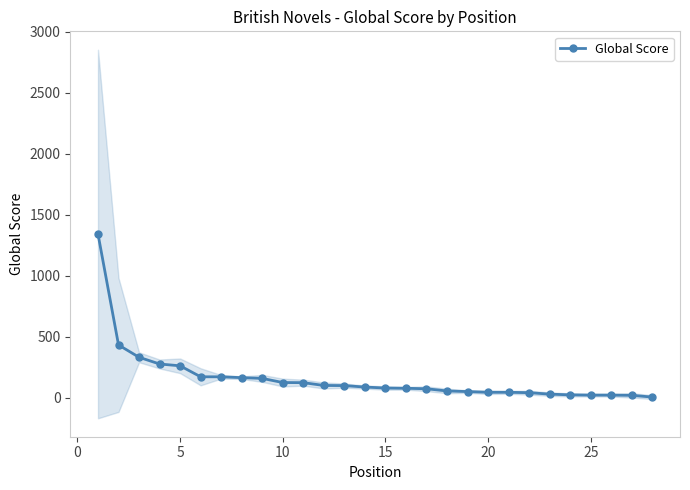

What is the difference between the maximum and minimum values?

1336